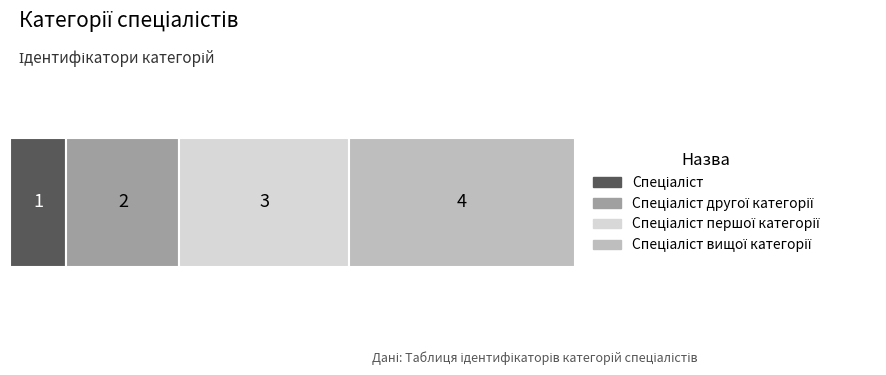

Reading left to right, transcribe all the data shown in this chart.

1	2	3	4